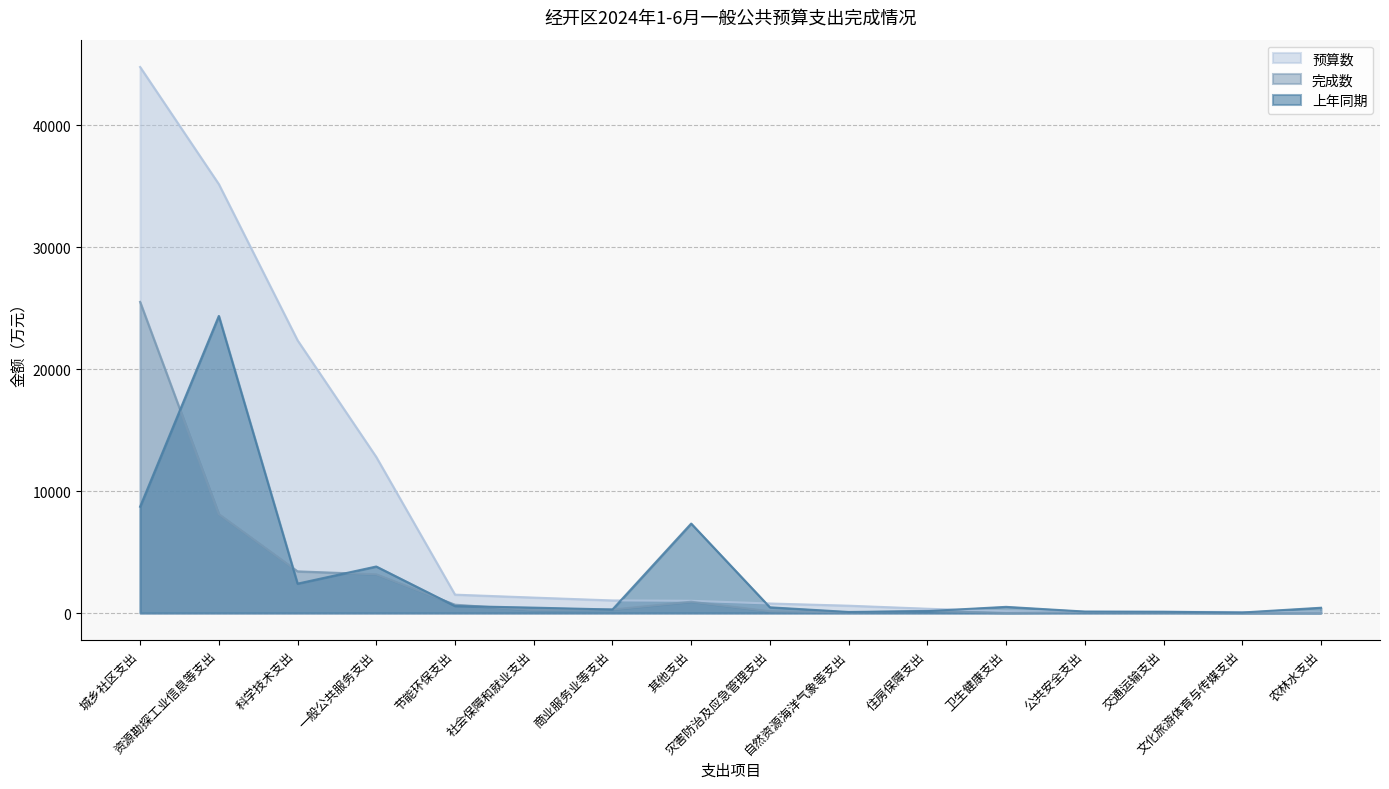

What is the highest value of the 上年同期 series?

24353.8